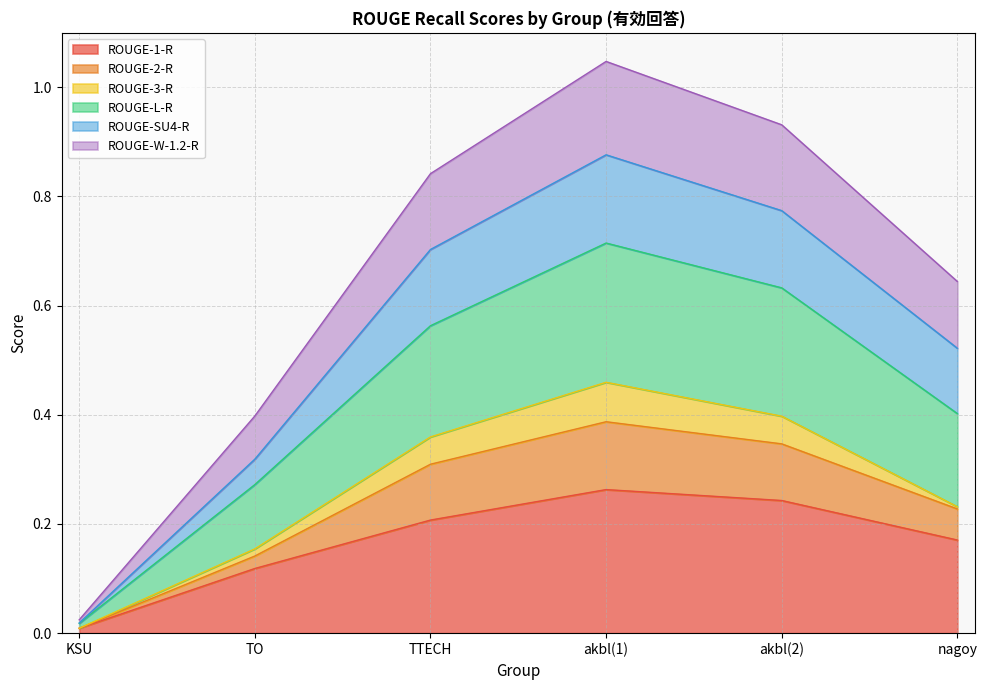

The value of ROUGE-1-R at TO is 0.2. True or false?

False